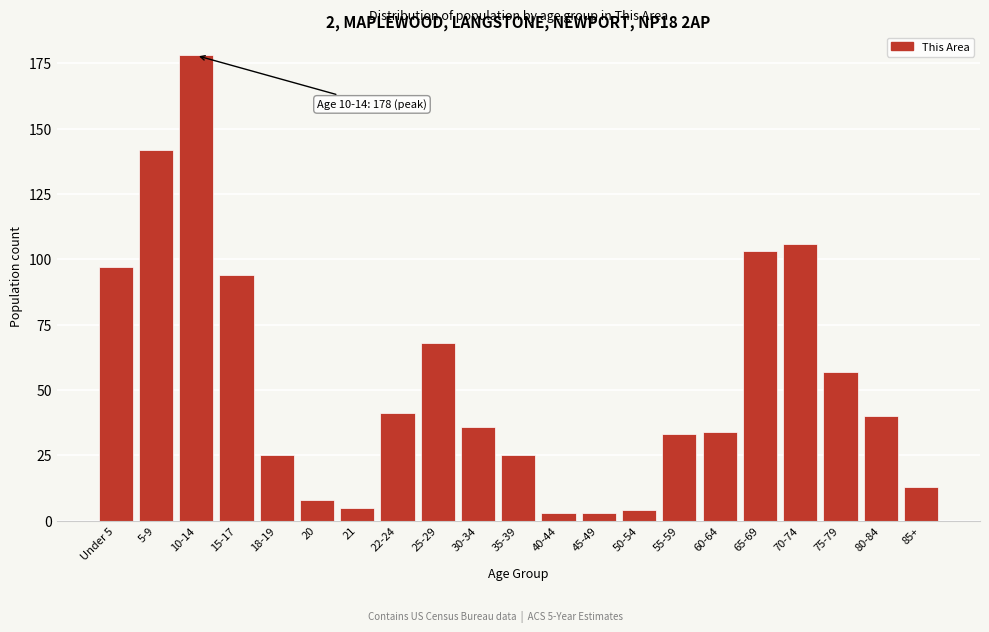

Reading left to right, transcribe all the data shown in this chart.

97	142	178	94	25	8	5	41	68	36	25	3	3	4	33	34	103	106	57	40	13